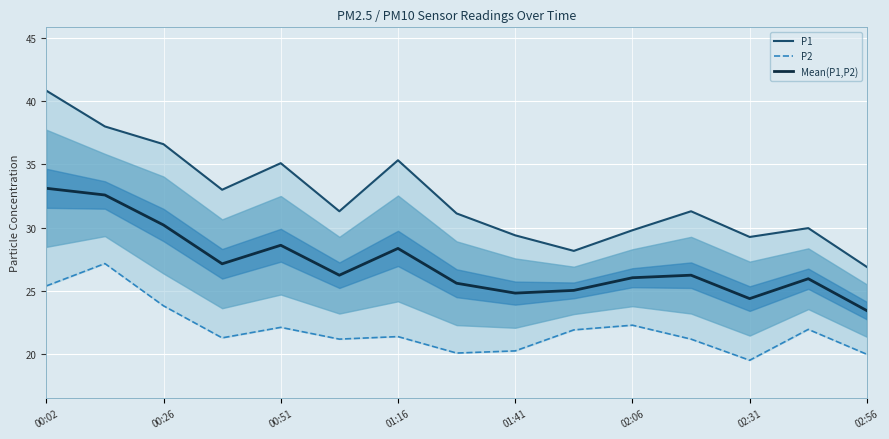

The value of Mean(P1,P2) at 01:41 is 39.7. True or false?

False